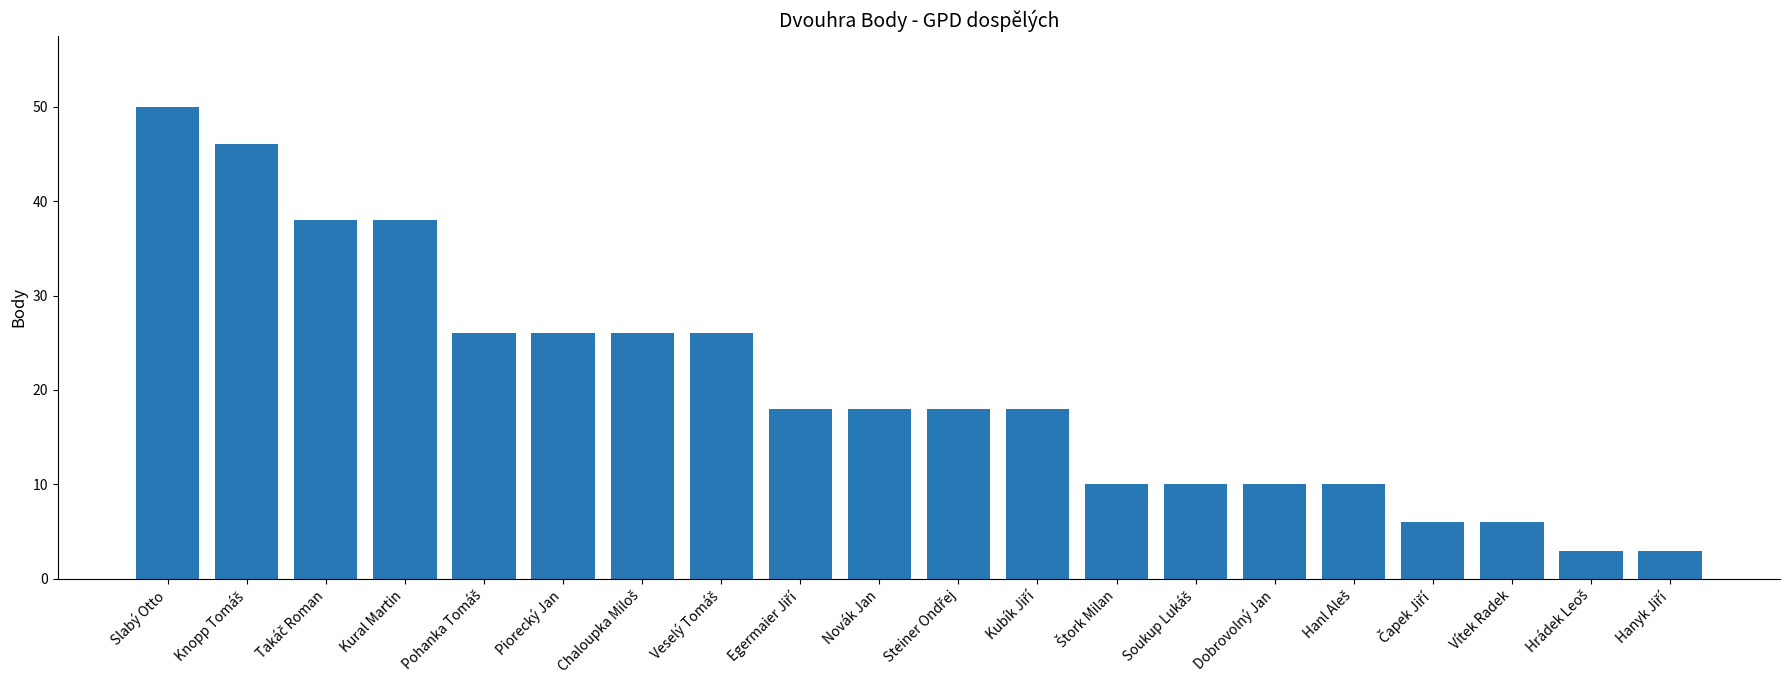

What is the value of the 17th bar from the left?

6